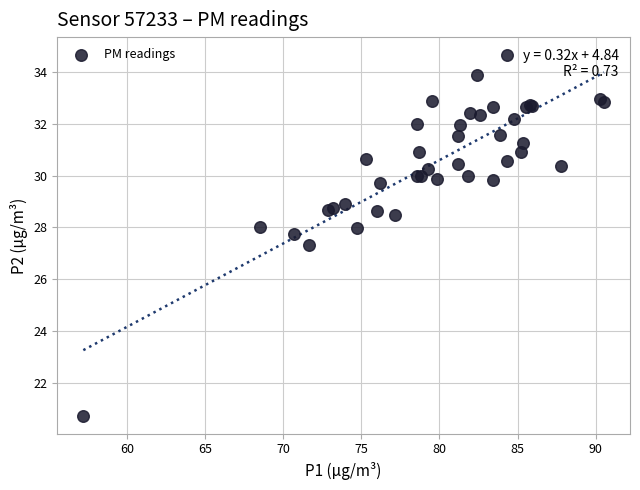

What Y value in the scatter plot is closest to 27?

27.3